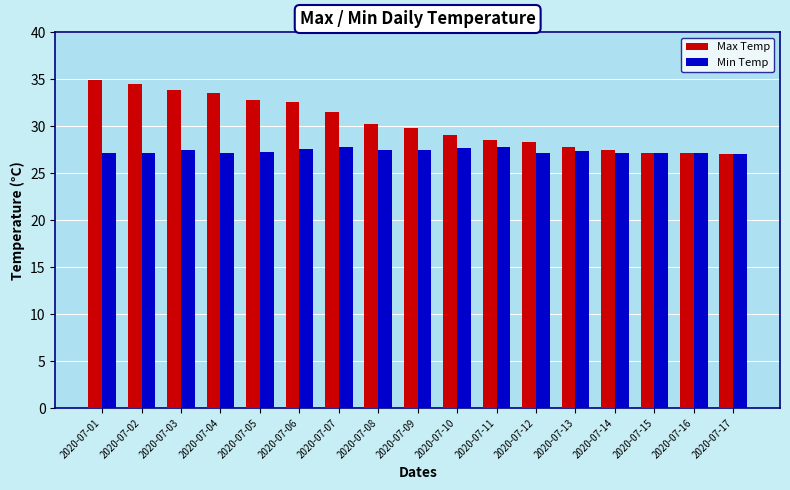

What is the highest value of the Max Temp series?

34.9